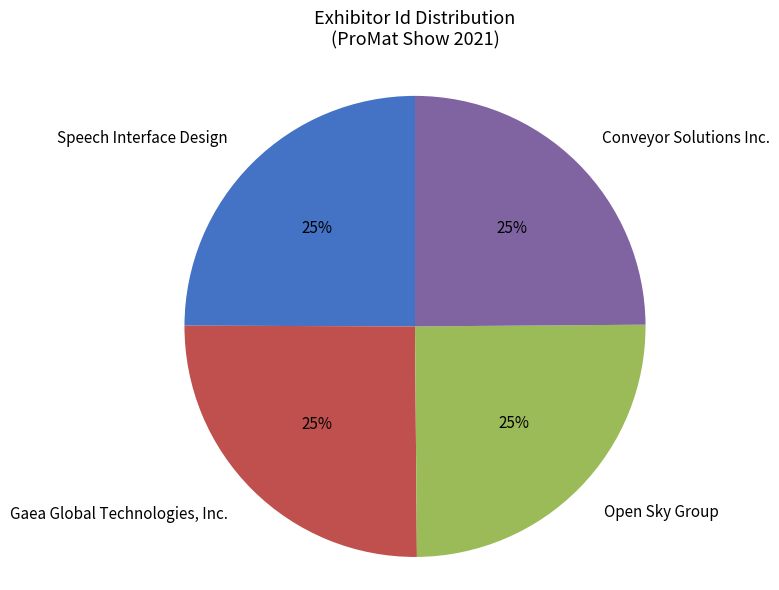

Is Open Sky Group the majority of the pie?

No